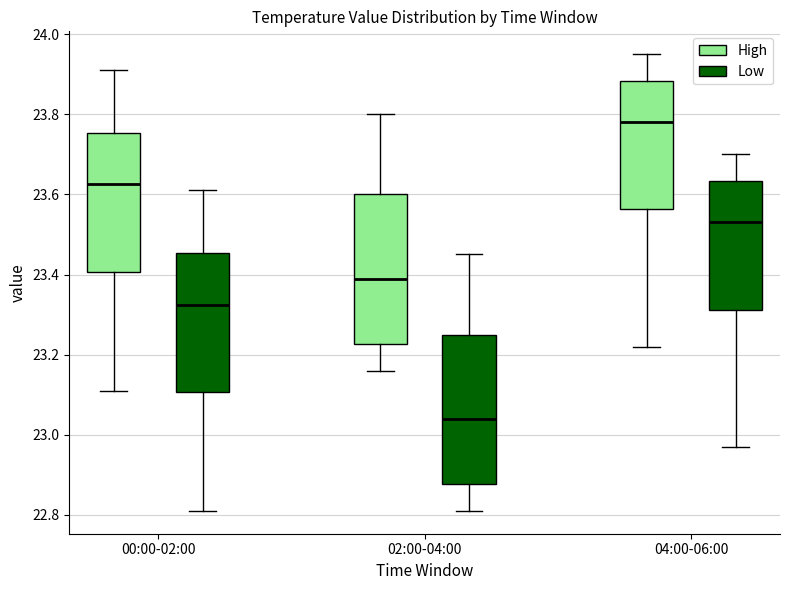

Where does the lower whisker of the box for 00:00-02:00 (Low) end on the y-axis? The values are not printed on the chart, so give them approximately, as read against the axis.

22.82